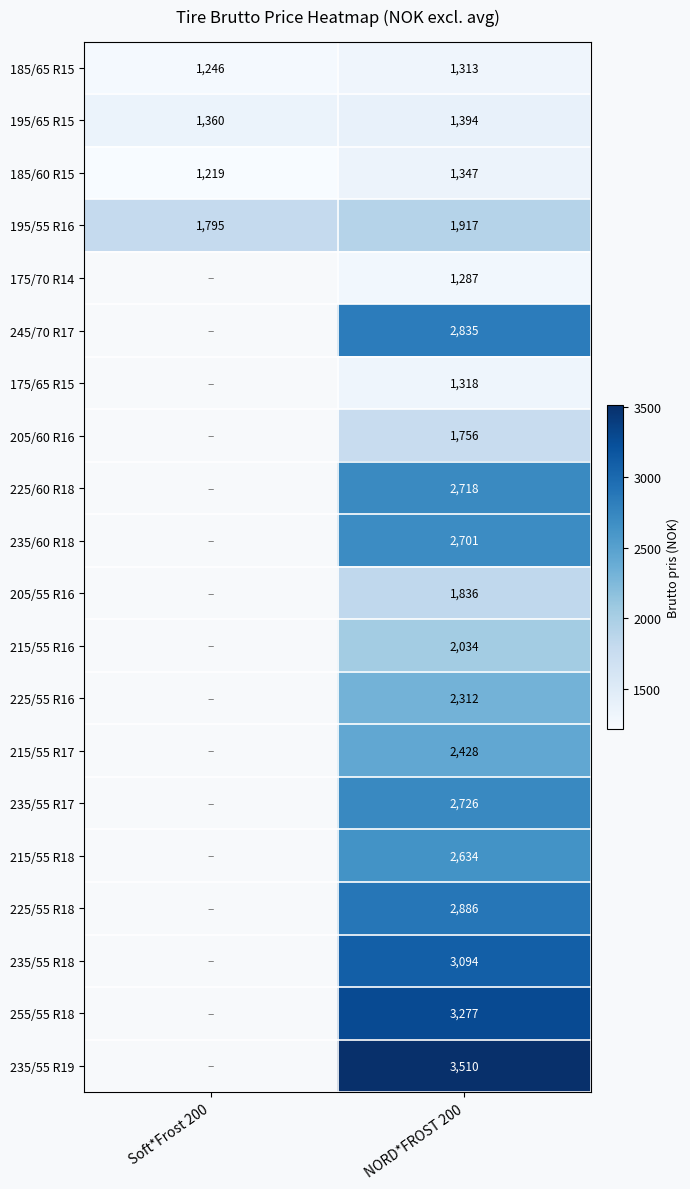

At NORD*FROST 200, list the series in order from smallest to largest.

175/70 R14, 185/65 R15, 175/65 R15, 185/60 R15, 195/65 R15, 205/60 R16, 205/55 R16, 195/55 R16, 215/55 R16, 225/55 R16, 215/55 R17, 215/55 R18, 235/60 R18, 225/60 R18, 235/55 R17, 245/70 R17, 225/55 R18, 235/55 R18, 255/55 R18, 235/55 R19